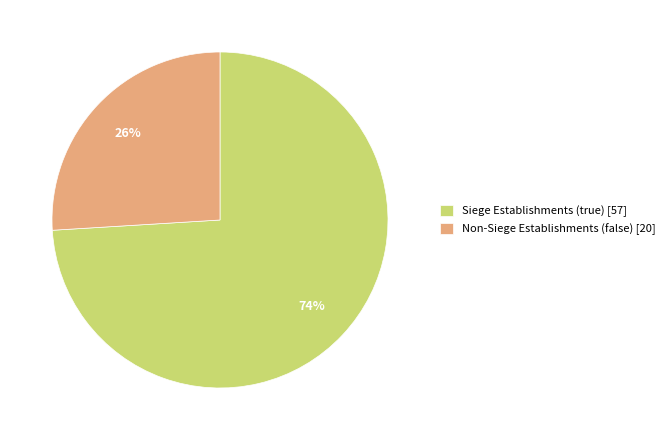

To the nearest percent, what is the combined percentage of Non-Siege Establishments (false) [20] and Siege Establishments (true) [57]?

100%